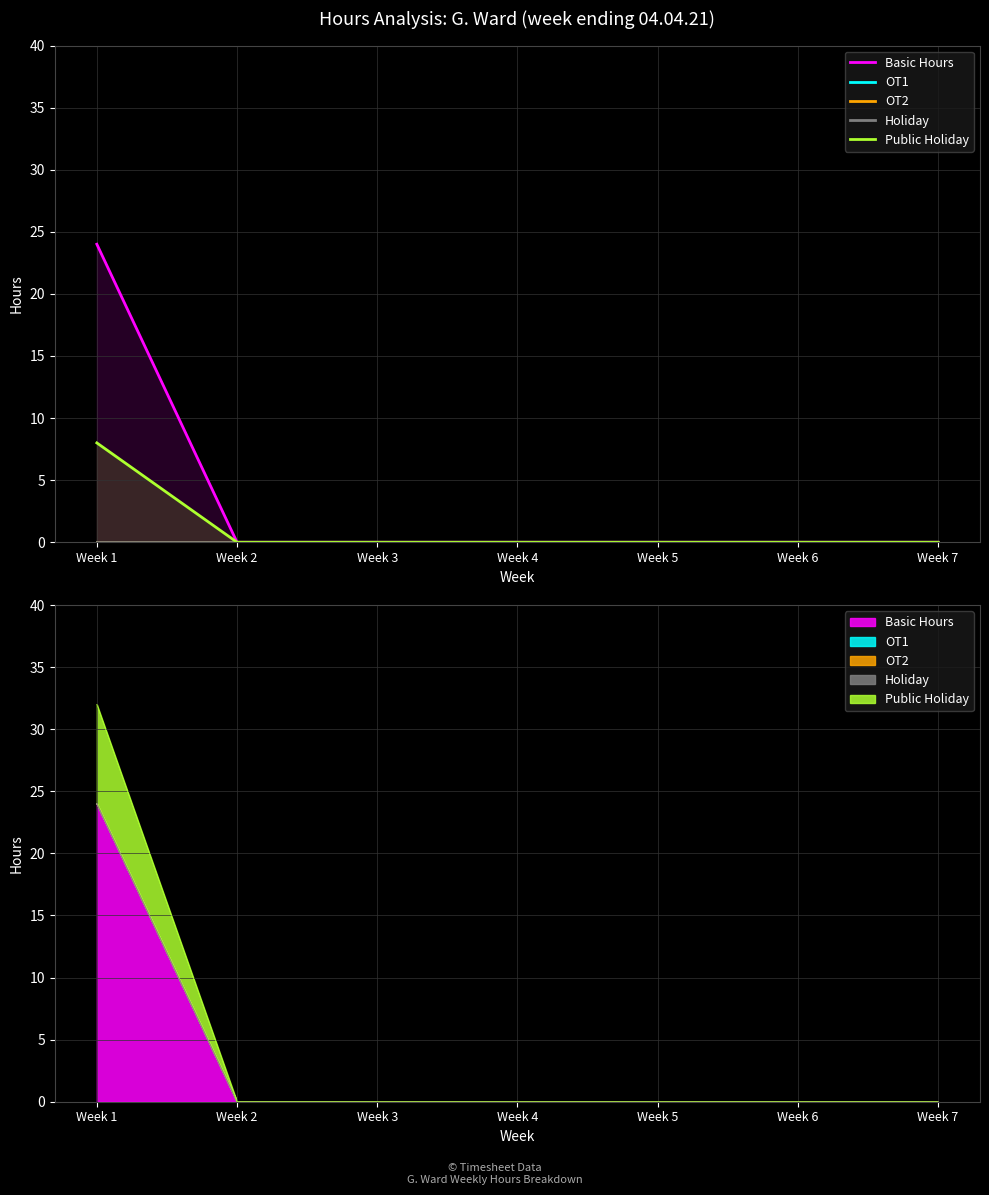

Which series has the largest range (max minus min)?

Basic Hours